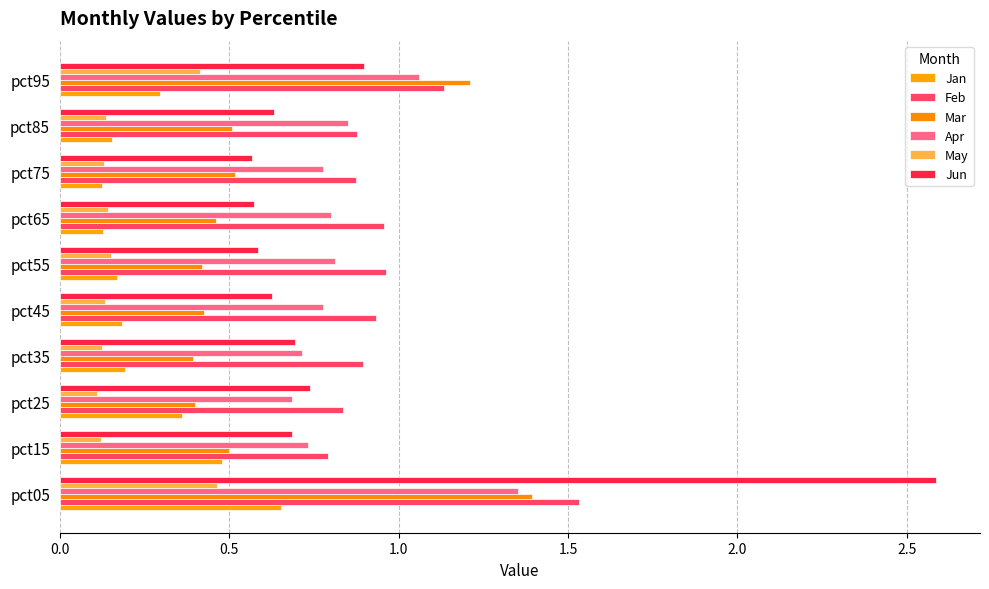

Where is Apr nearest to the value 1?

pct95